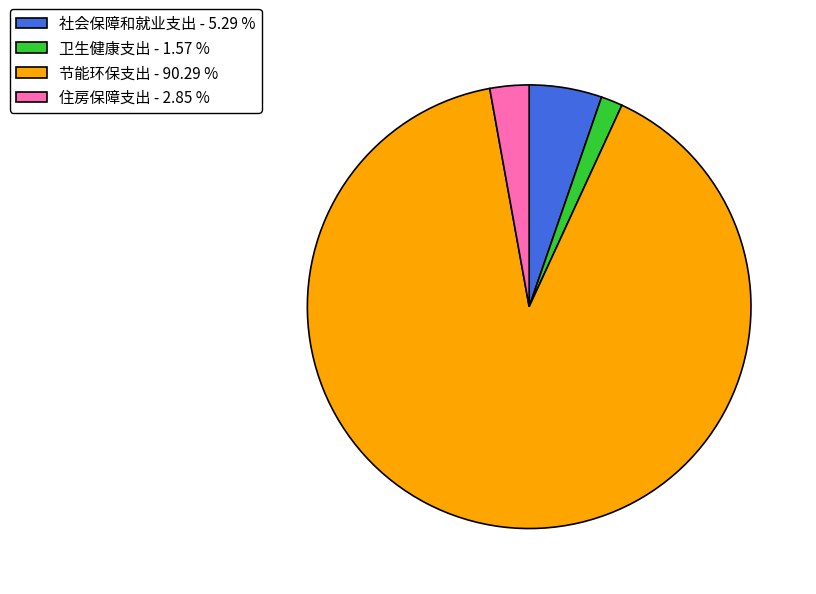

What is the ratio of the value at 节能环保支出 to the value at 卫生健康支出?

57.5